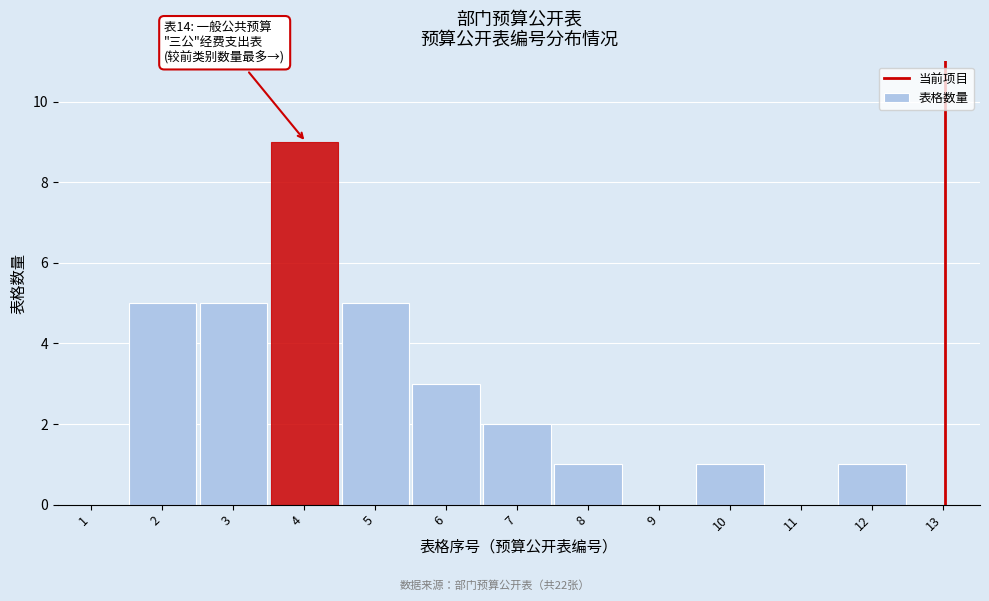

Reading left to right, list all the values displayed in this chart.

1=0	2=5	3=5	4=9	5=5	6=3	7=2	8=1	9=0	10=1	11=0	12=1	13=0